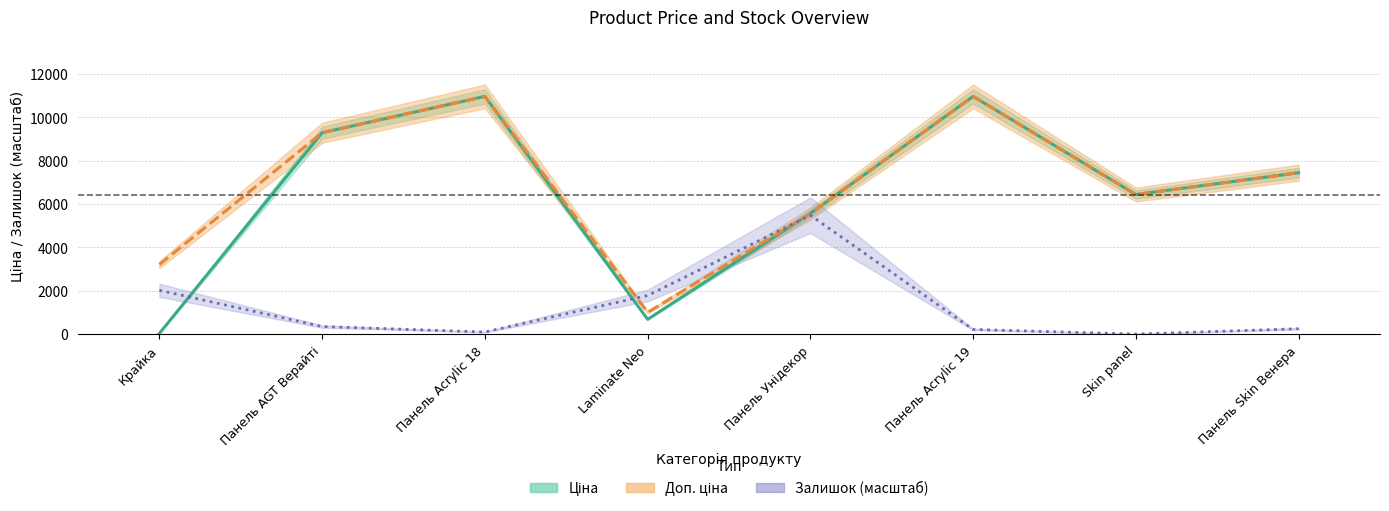

What is the total value across all series at Панель Унідекор?

16602.9